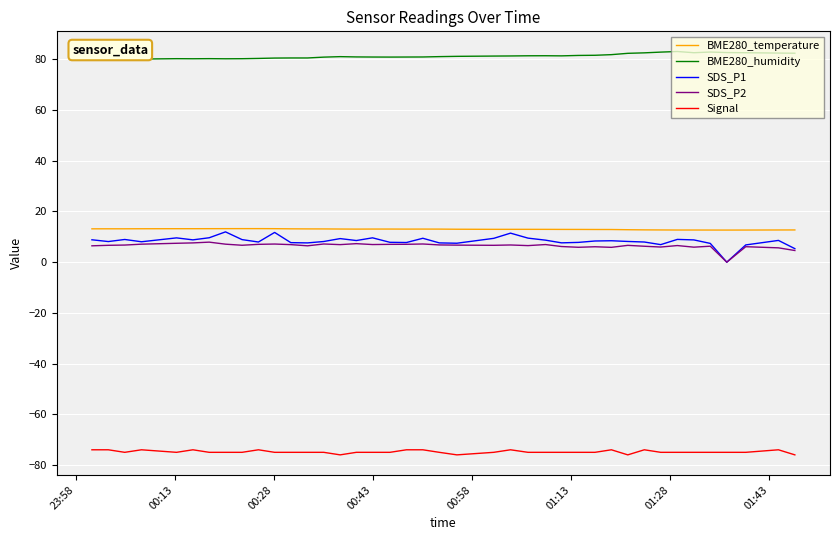

True or false: BME280_humidity and SDS_P1 cross at least once.

False